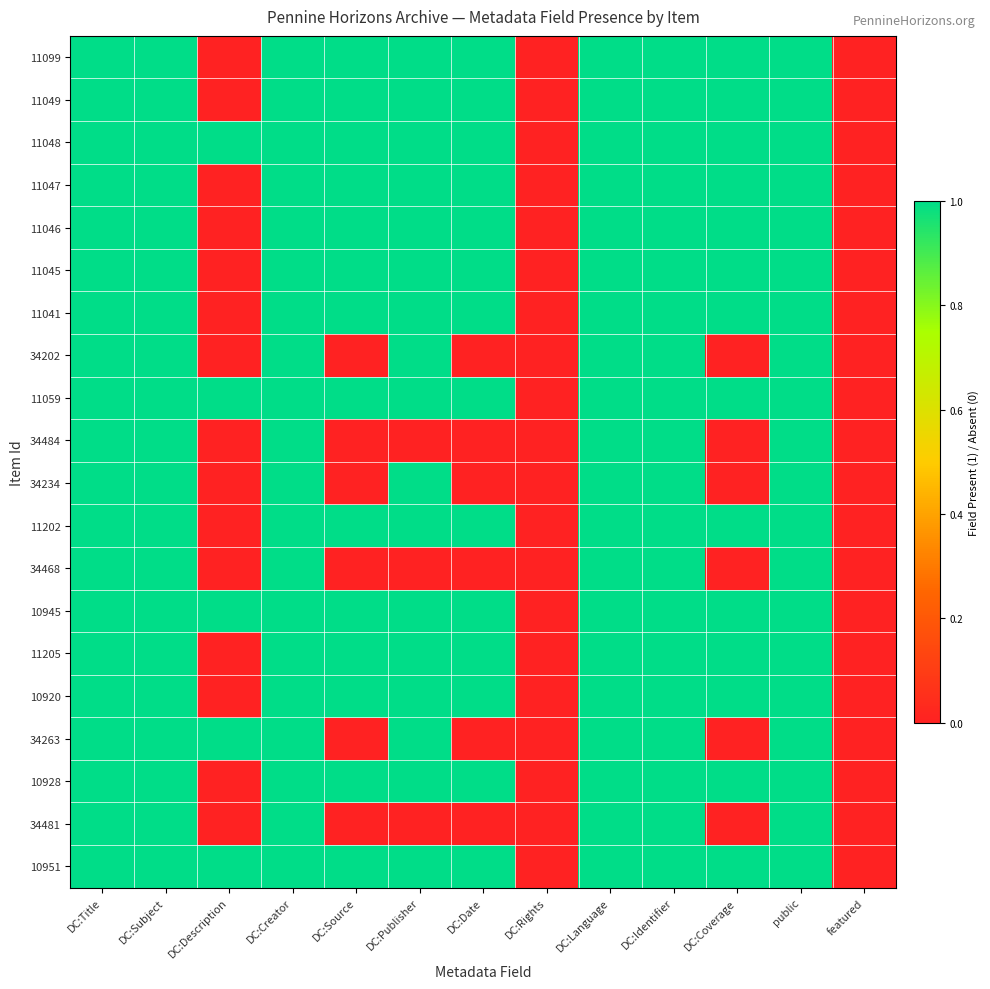

At which category is the sum across all series the highest?

DC:Title